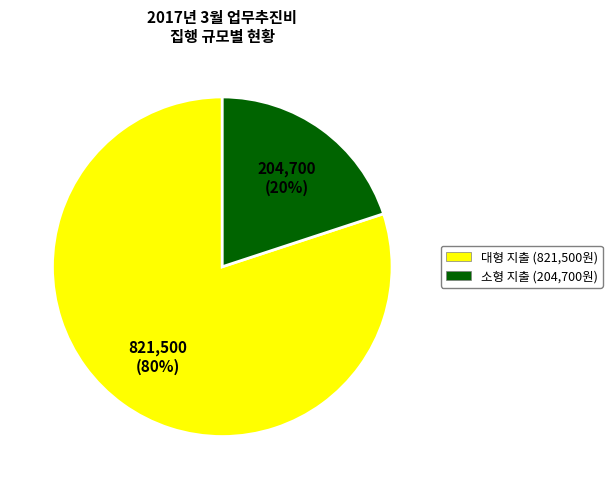

Combined, do 대형 지출 (821,500원) and 소형 지출 (204,700원) account for over 50%?

Yes